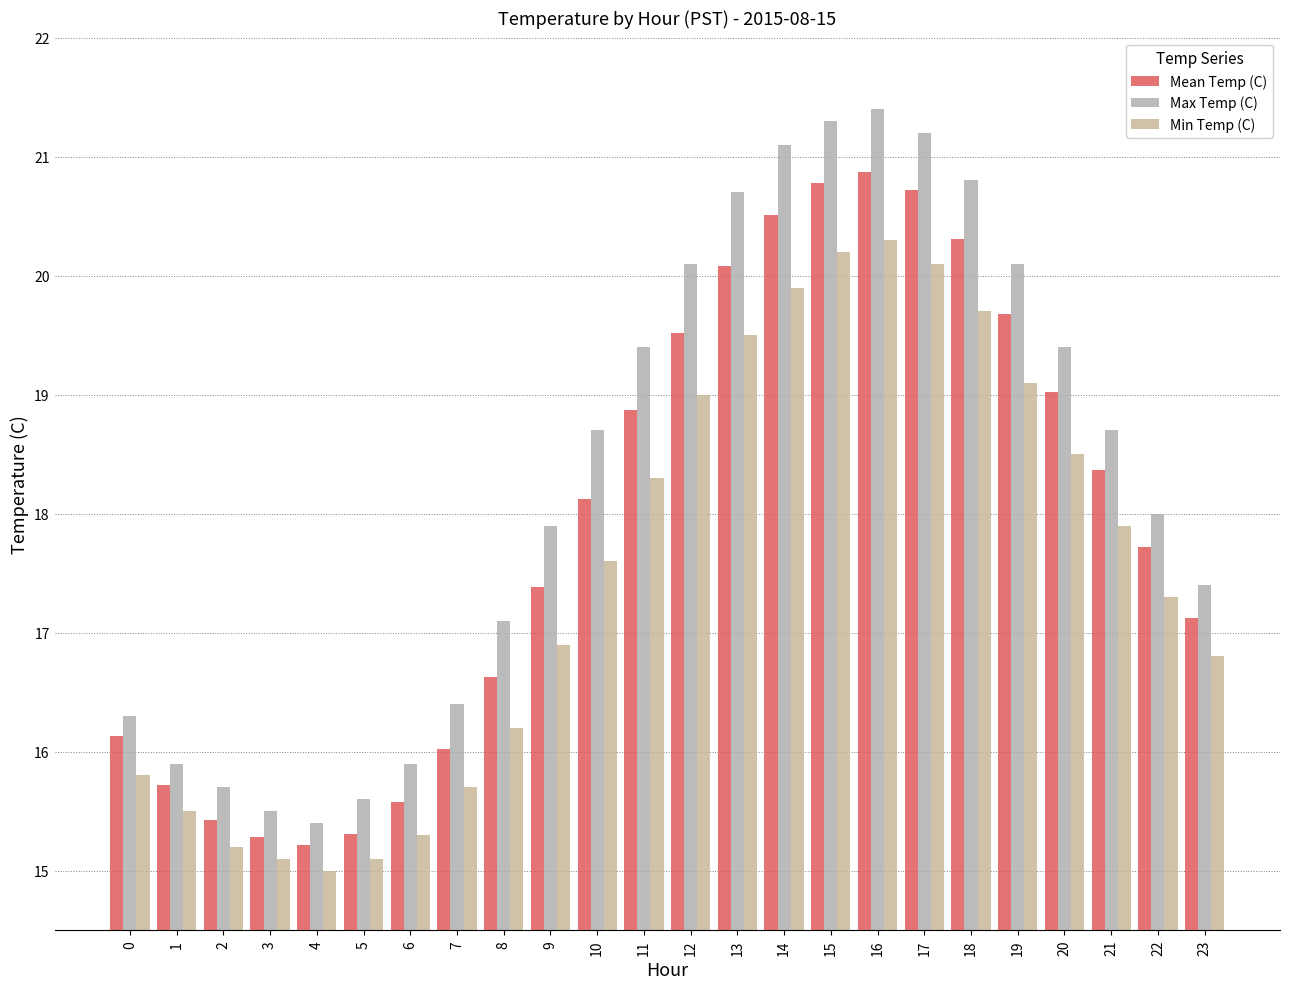

What are all the series names shown in the legend?

Mean Temp (C), Max Temp (C), Min Temp (C)